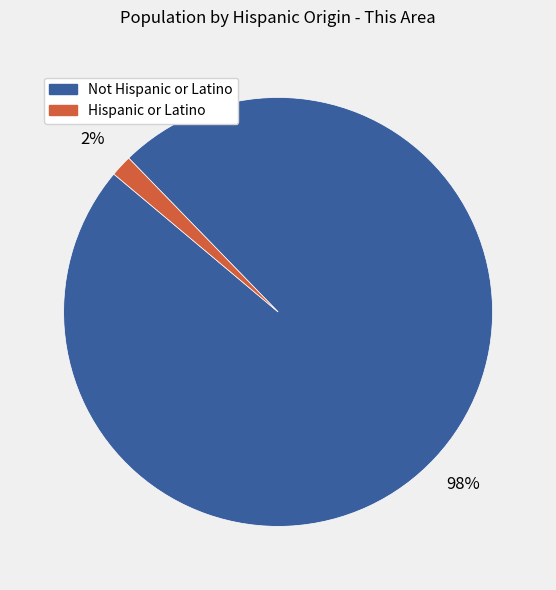

How many segments does this pie chart have?

2